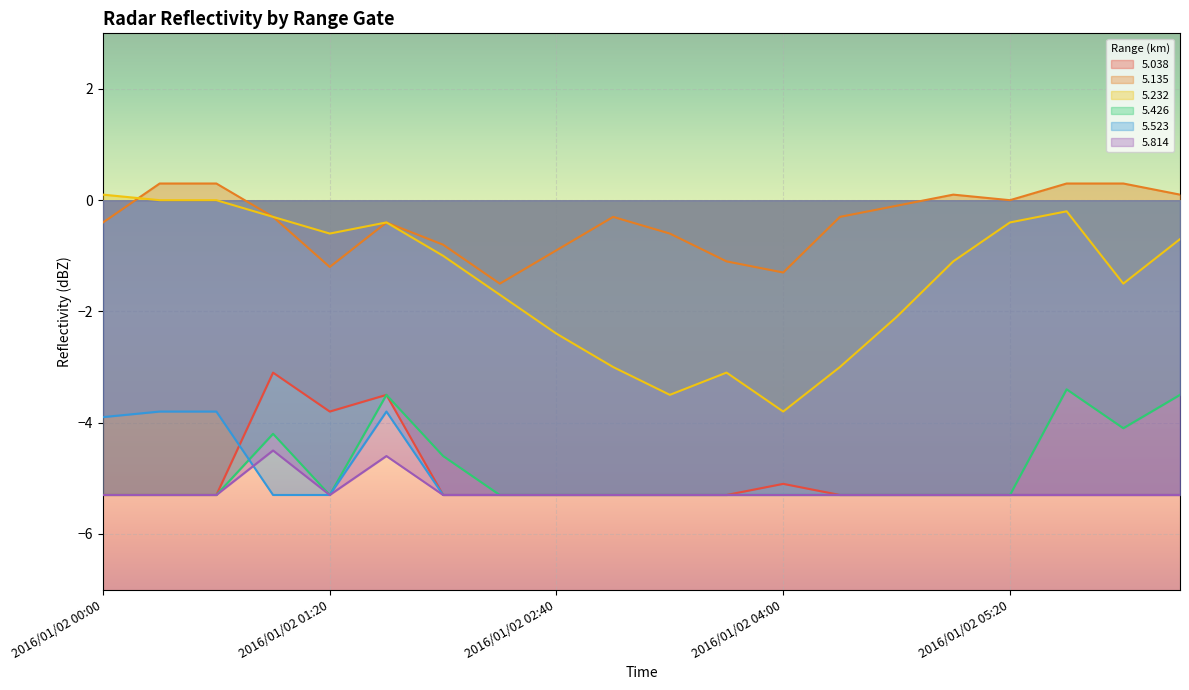

What is the approximate value of 5.232 at 2016/01/02 06:20?

-0.7